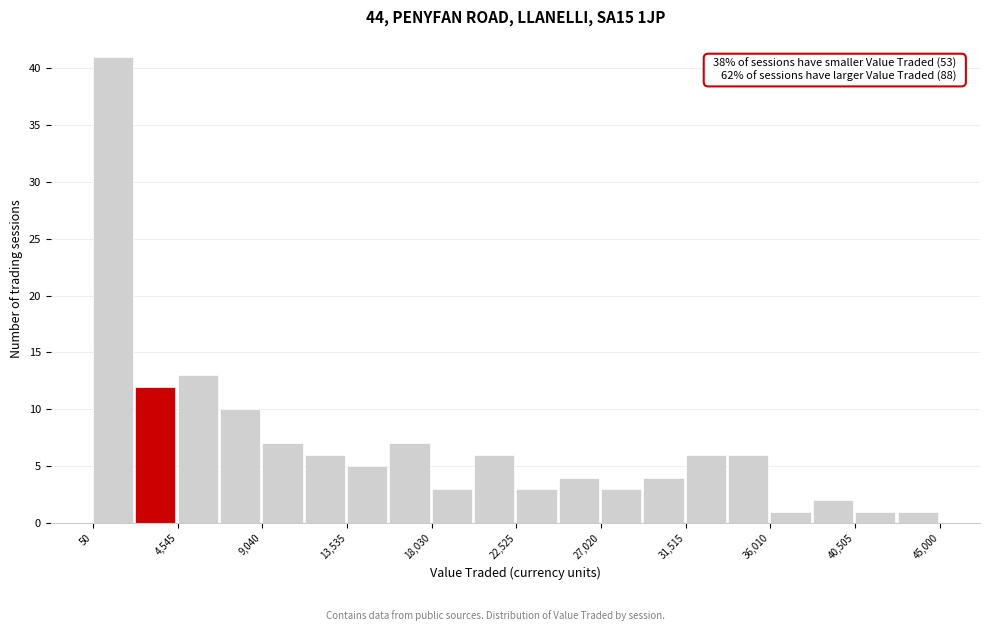

Which range on the x-axis has the tallest bar?

0 to 2500